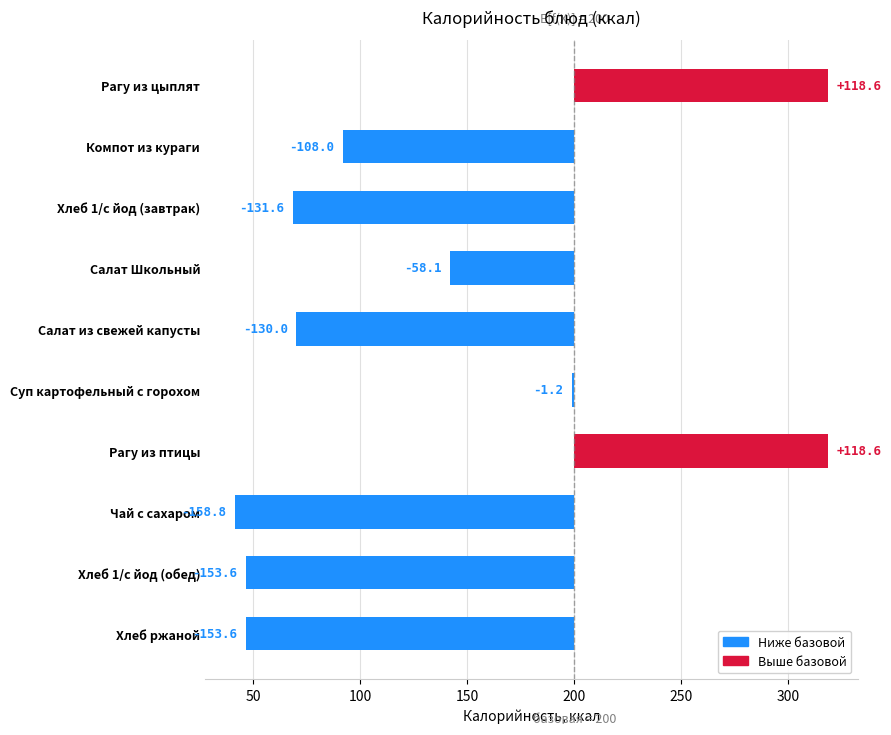

What is the minimum value shown in the chart?

-158.8